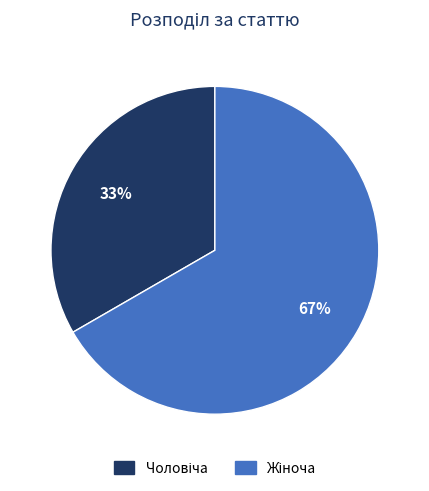

To the nearest percent, what is the average slice percentage?

50%